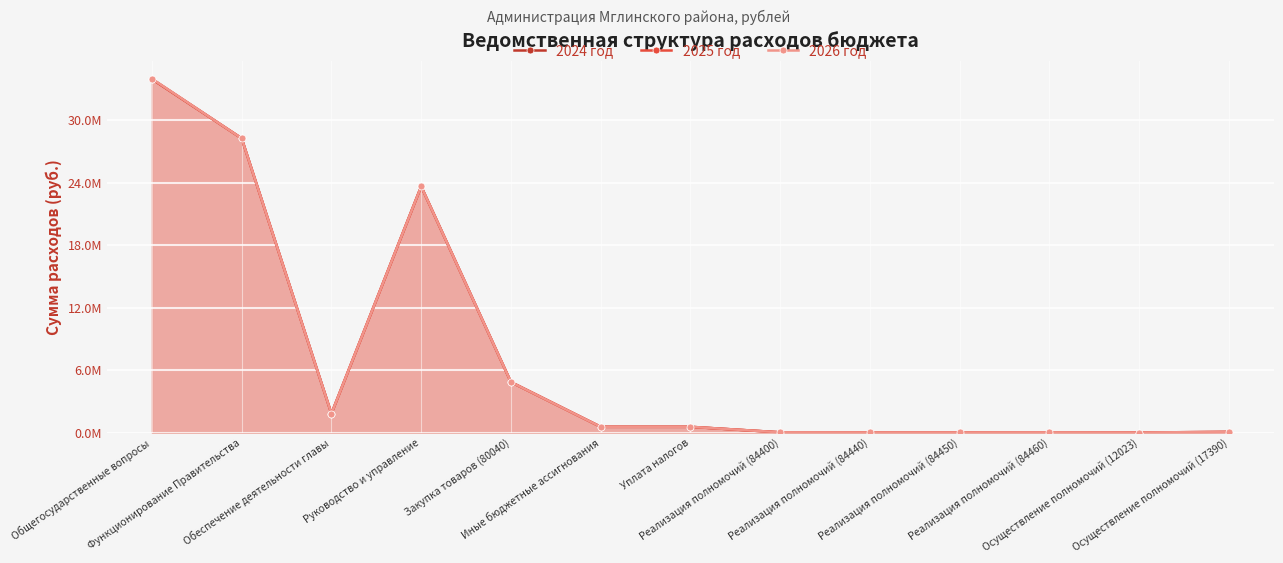

Reading left to right, transcribe all the data shown in this chart.

2024 год: 33938131	28245959	1818322	23633242	4844106	548000	548000	19741	7013	6309	13646	400	59724
2025 год: 33938289	28245959	1818322	23633242	4844106	548000	548000	19741	7013	6309	13646	400	59724
2026 год: 33970384	28245959	1818322	23633242	4844106	548000	548000	19741	7013	6309	13646	400	59724